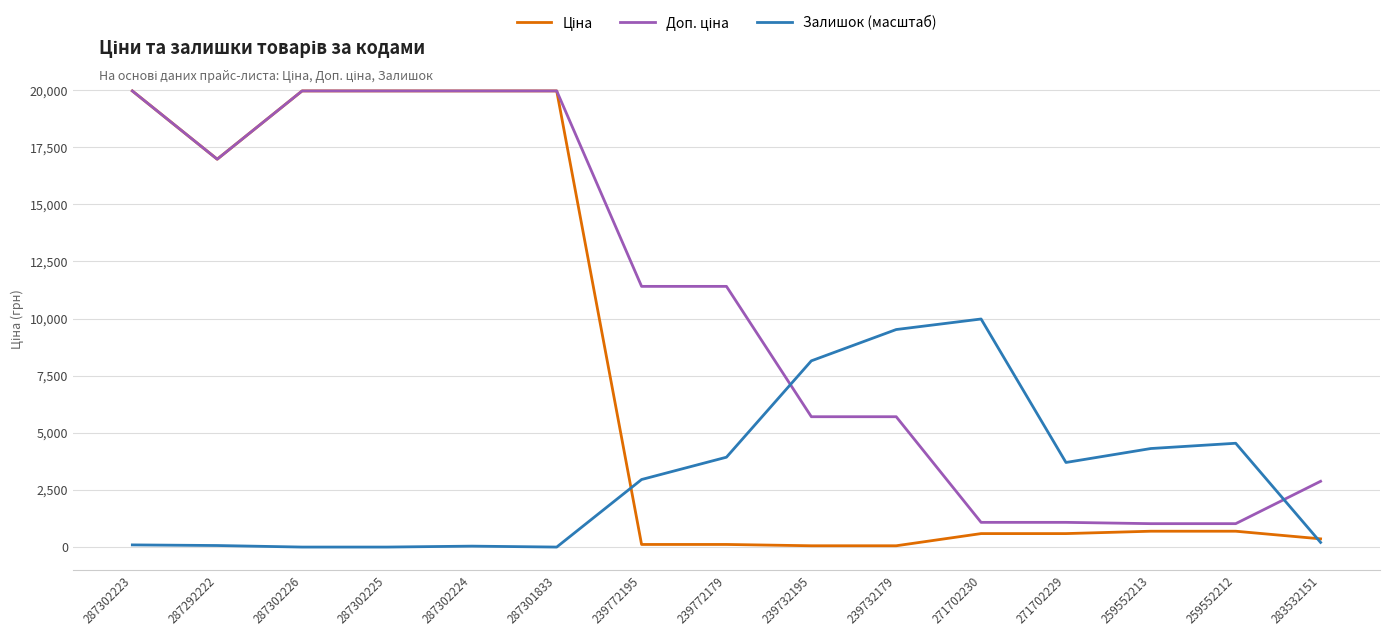

What is the total value across all series at 271702230?

11653.7